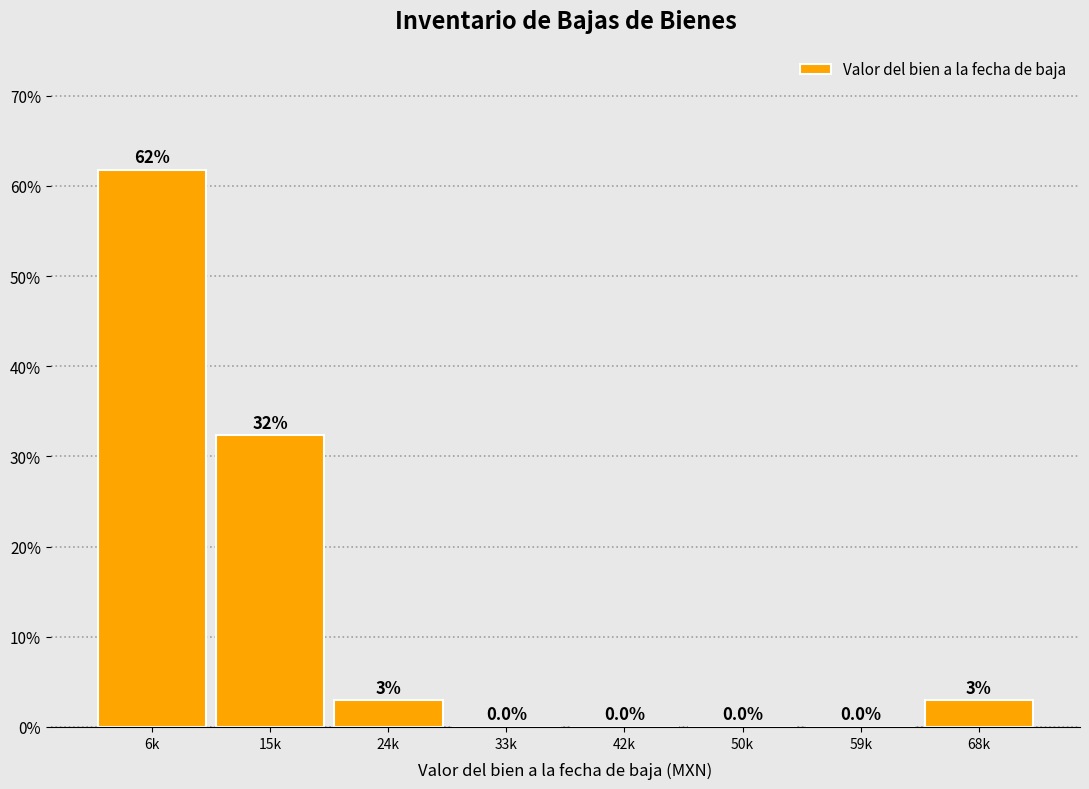

The chart shows a value of -43.2 at 33k. True or false?

False